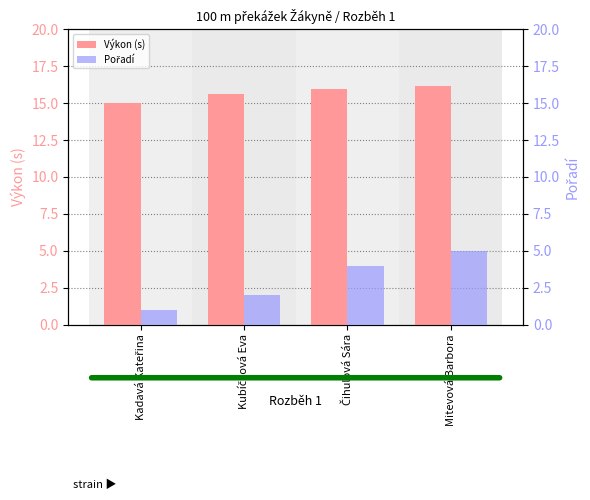

Which category has the lowest value across all series?

Kadavá Kateřina